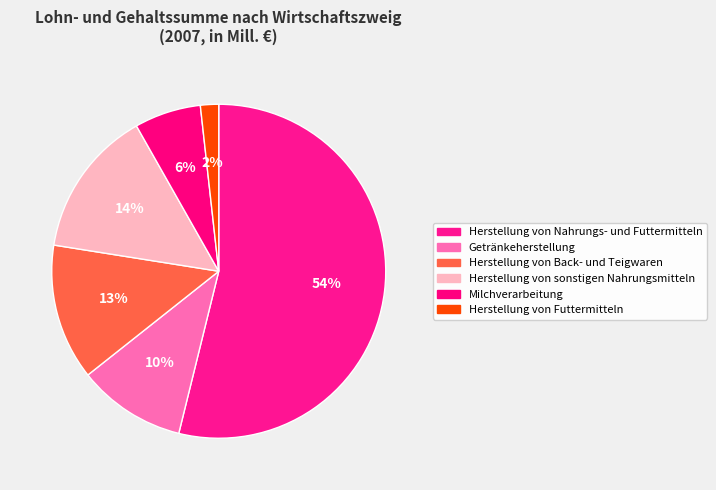

Is it true that Herstellung von Futtermitteln is 2% of the pie?

True